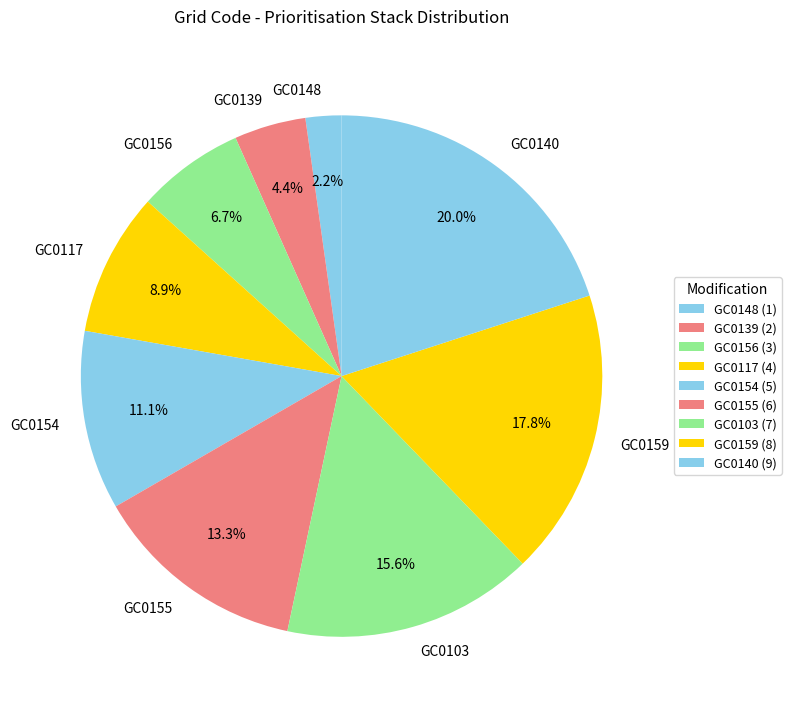

Count the number of slices in the pie.

9